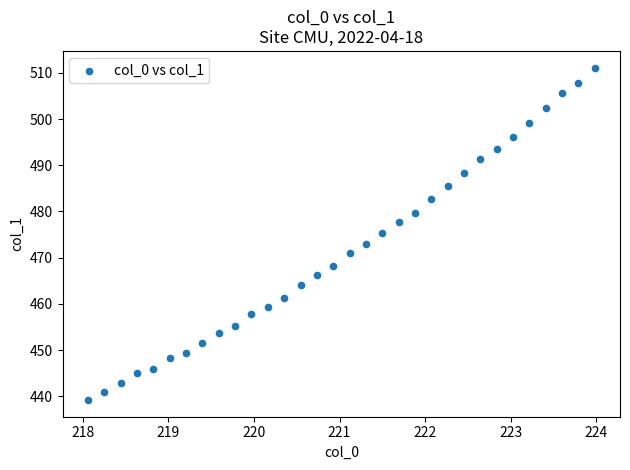

What is the range of Y values (max minus min)?

72.0